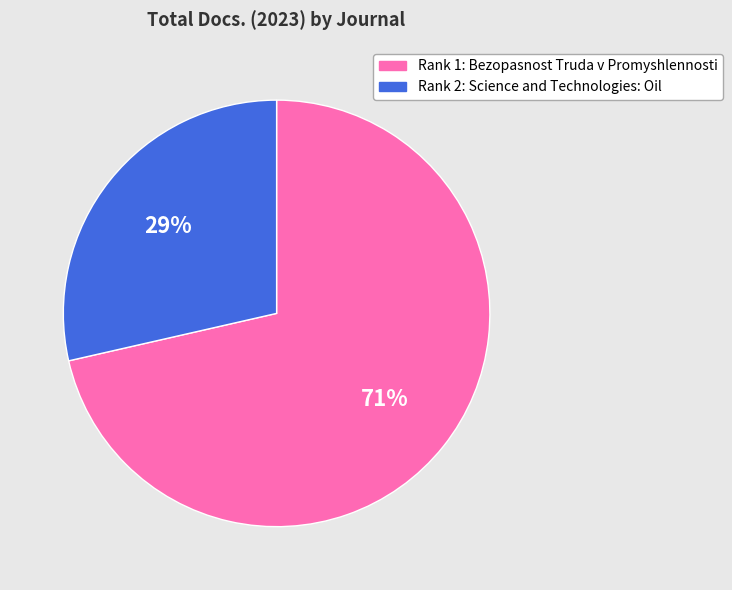

Is there any slice that represents more than half of the pie?

Yes